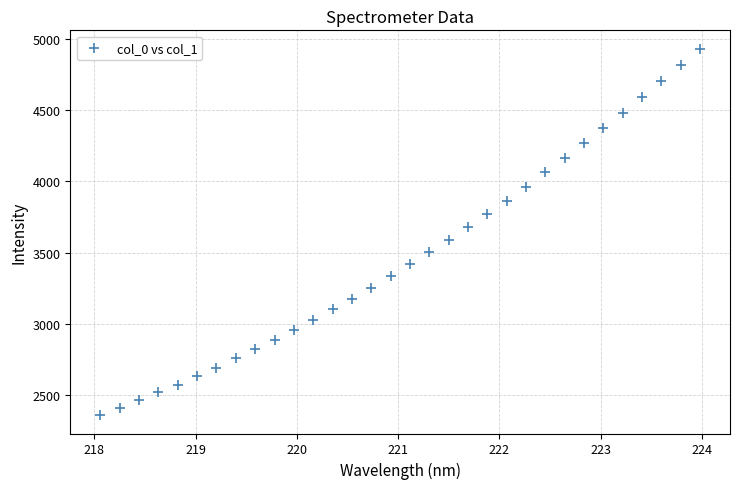

What is the range of X values (max minus min)?

5.9